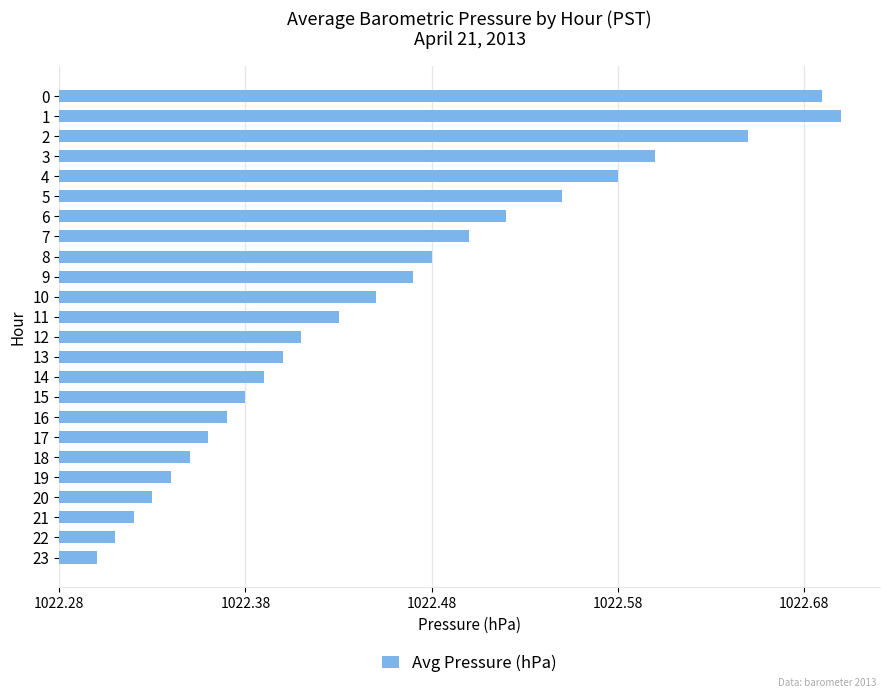

What is the difference between the second highest and minimum values?

0.4